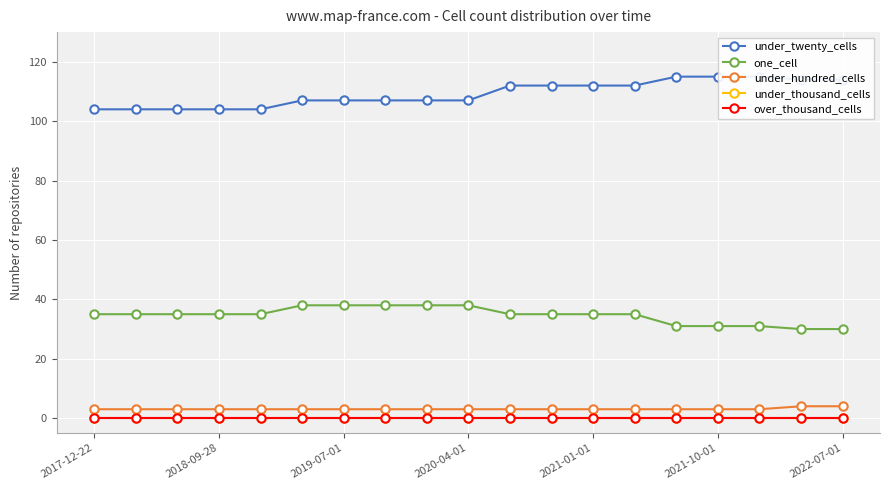

Rank the series at 2021-01-01 from lowest to highest value.

under_thousand_cells, over_thousand_cells, under_hundred_cells, one_cell, under_twenty_cells